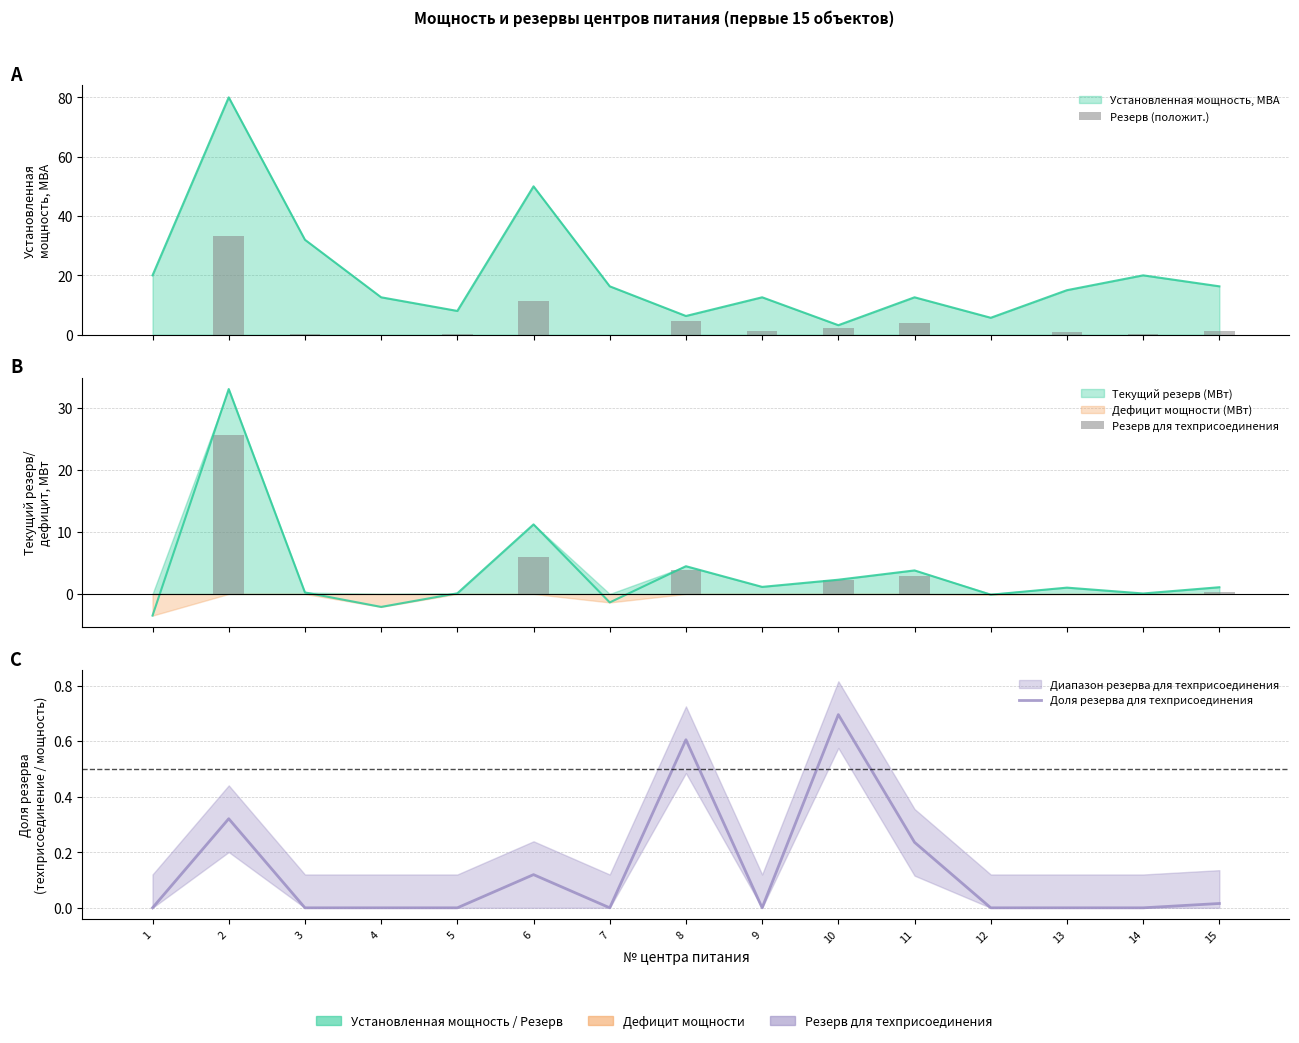

The value of Резерв (положит.) at 15 is 0.3. True or false?

False